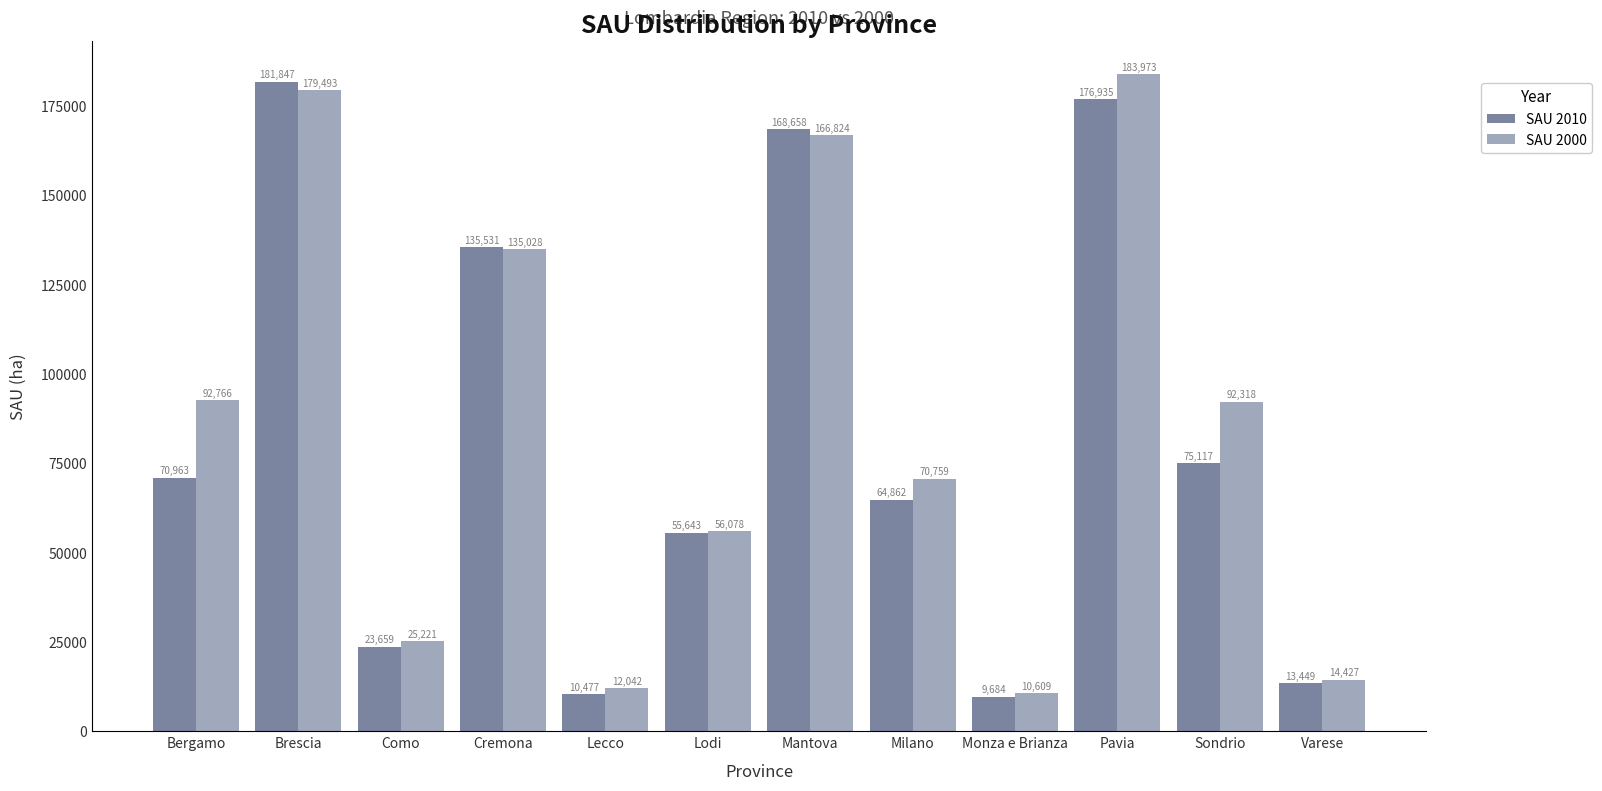

Is the value of SAU 2000 at Bergamo greater than the value of SAU 2010 at Mantova?

No